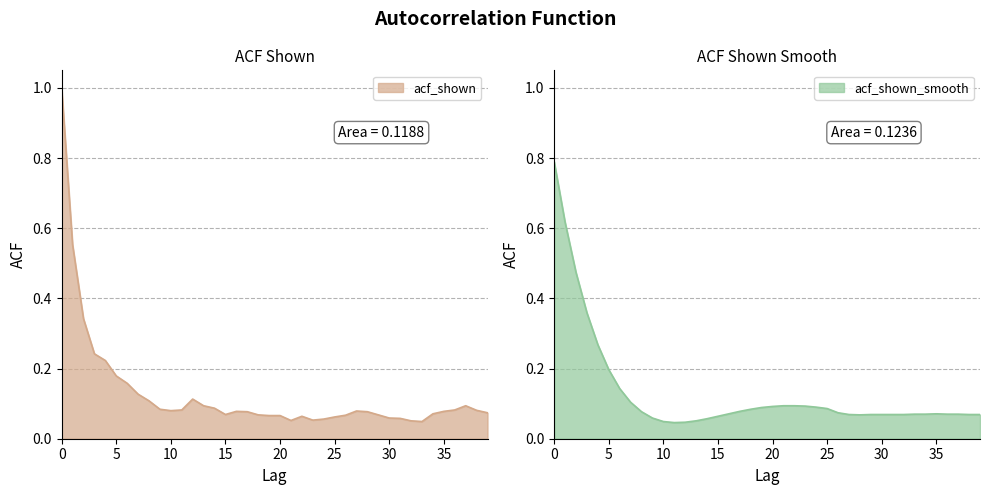

What is the total value across all series at 0?

1.8